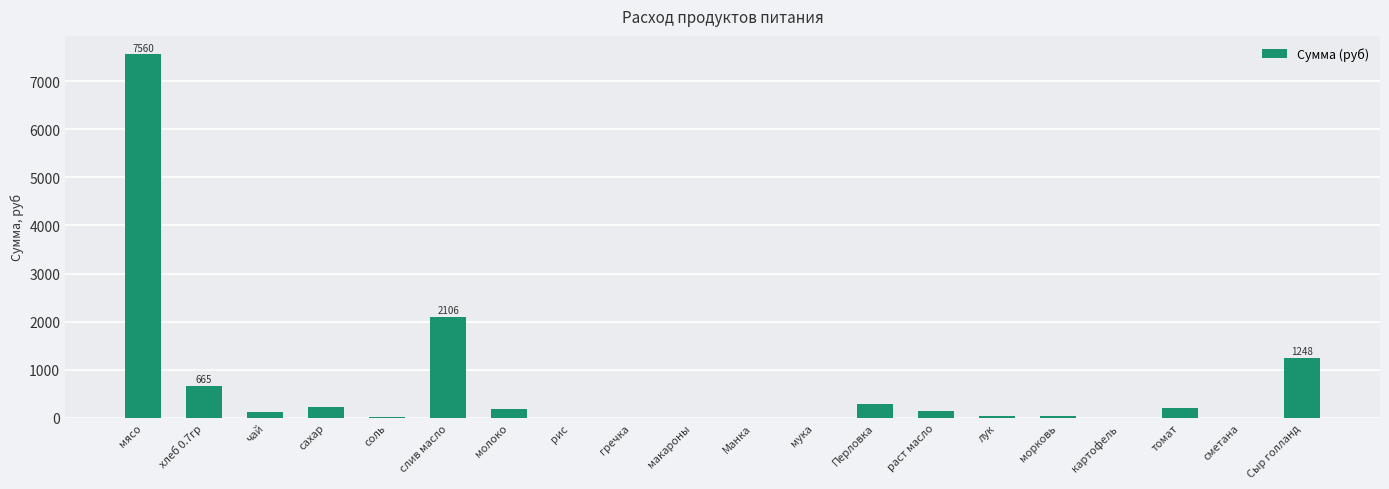

Between морковь and Сыр голланд, which is larger?

Сыр голланд